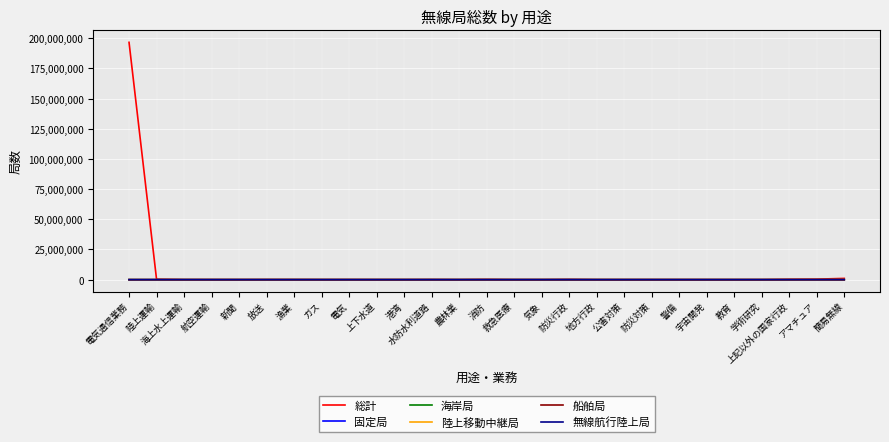

What is the difference between the 無線航行陸上局 values at 警備 and 消防?

1